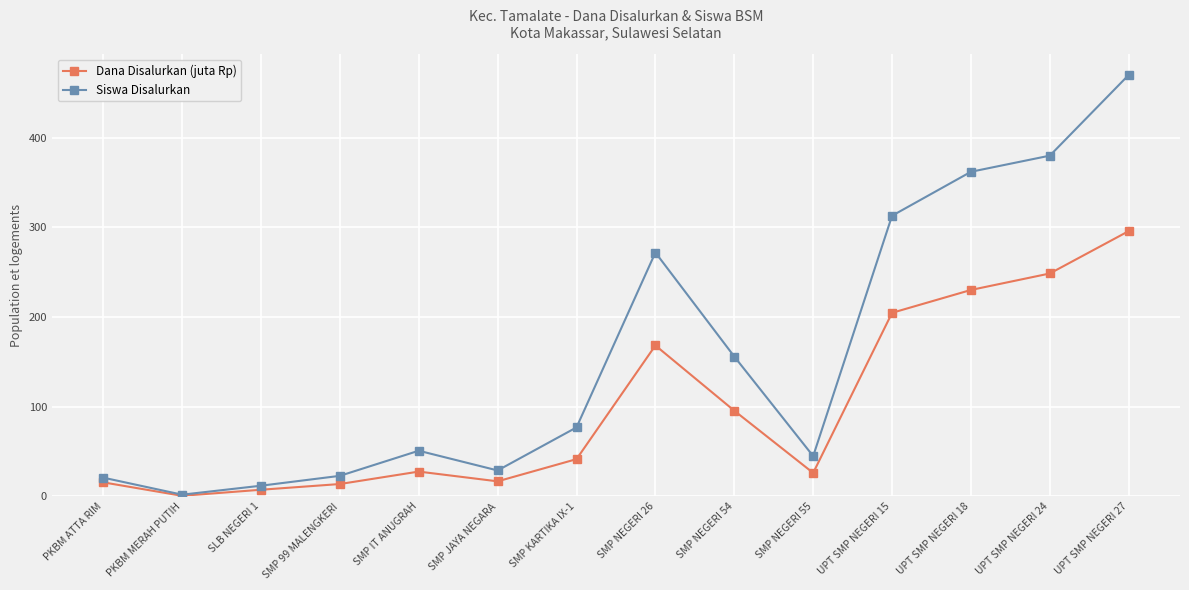

What are all the series names shown in the legend?

Dana Disalurkan (juta Rp), Siswa Disalurkan